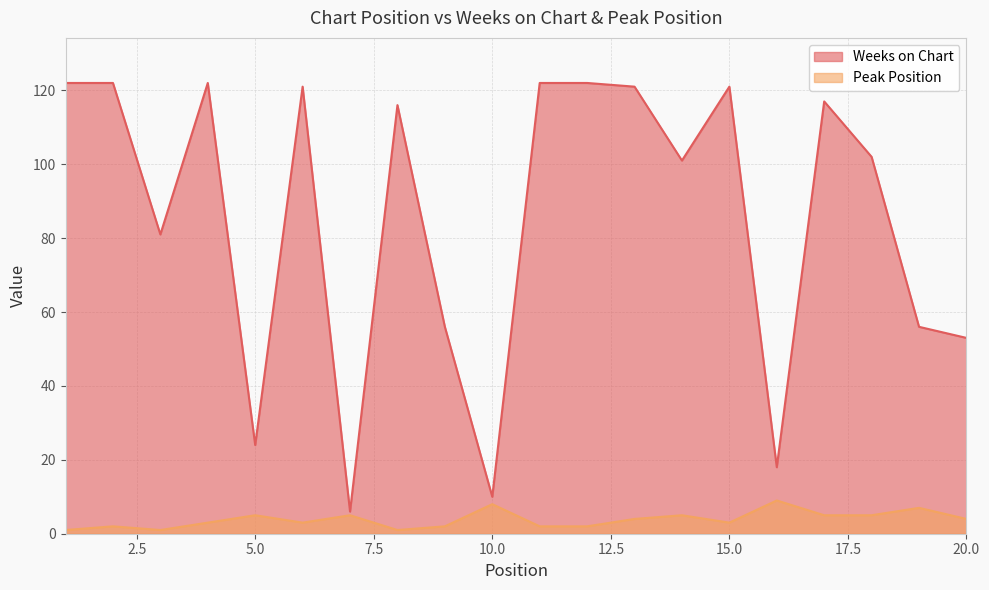

What is the lowest value of the Peak Position series?

1